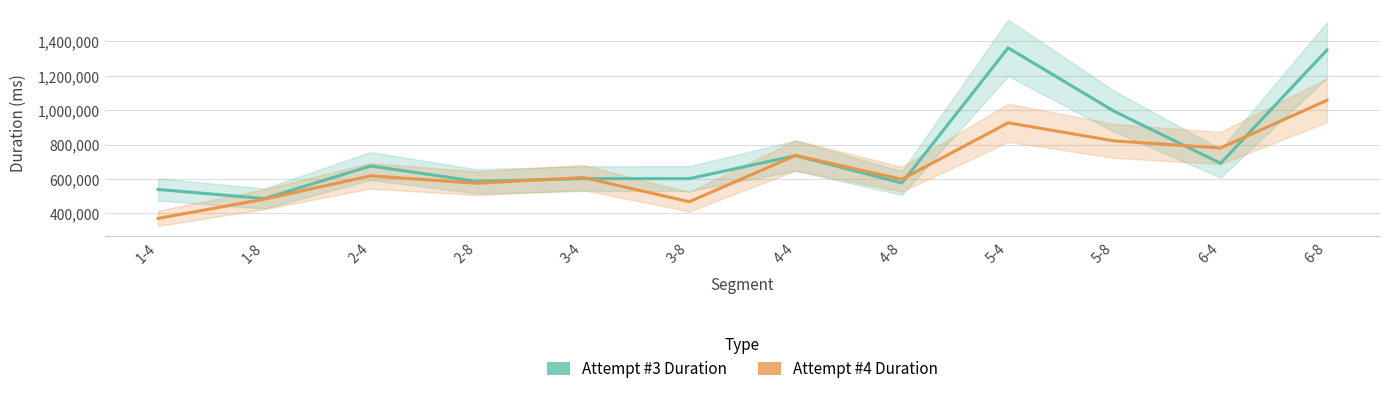

Between 5-4 and 4-8, which is larger?

5-4